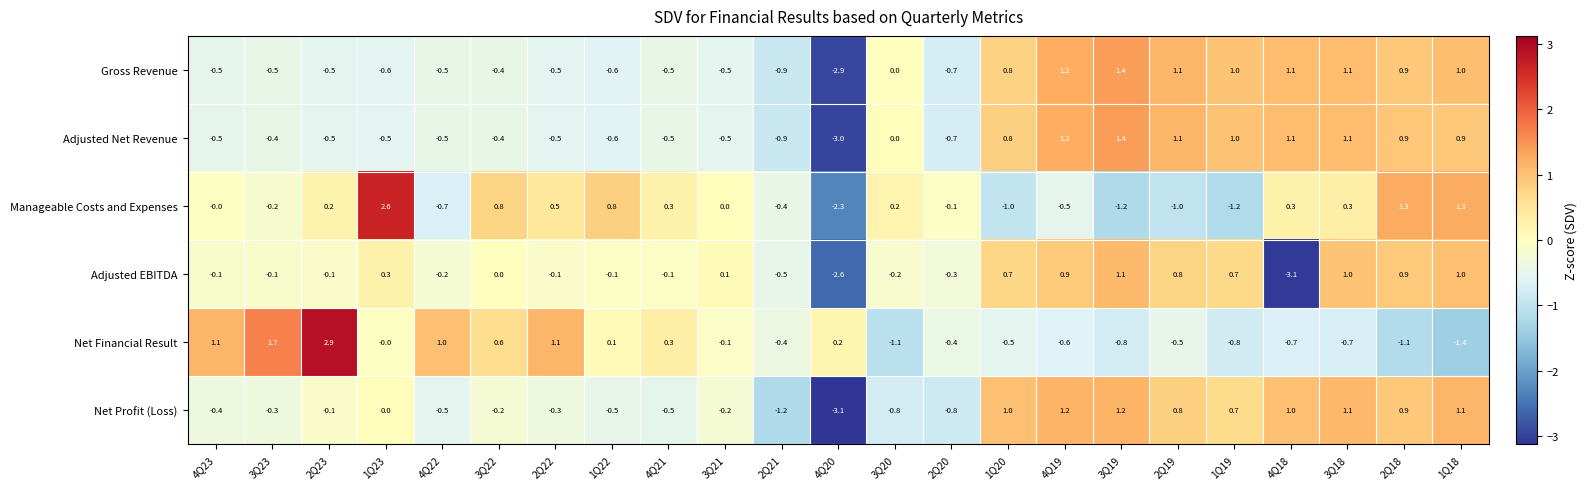

What is the difference between the highest and lowest values at 1Q22?

1.4